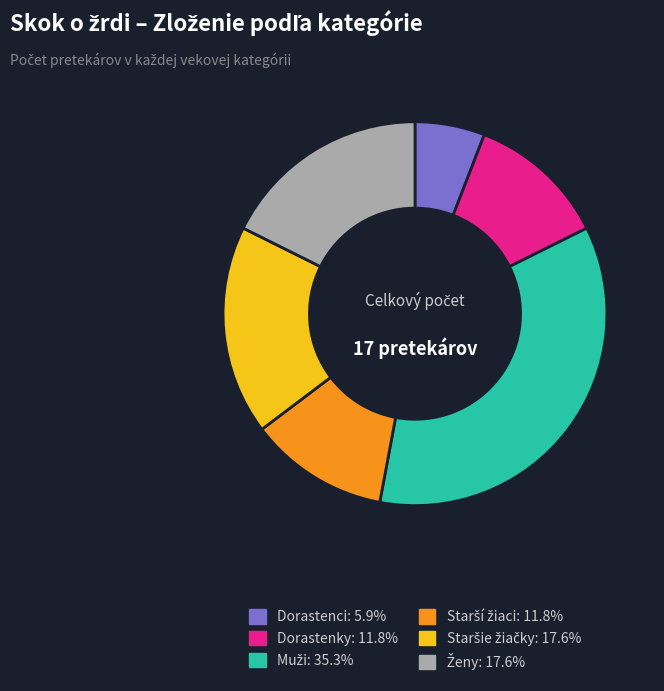

Does Dorastenky: 11.8% account for over 50% of the chart?

No